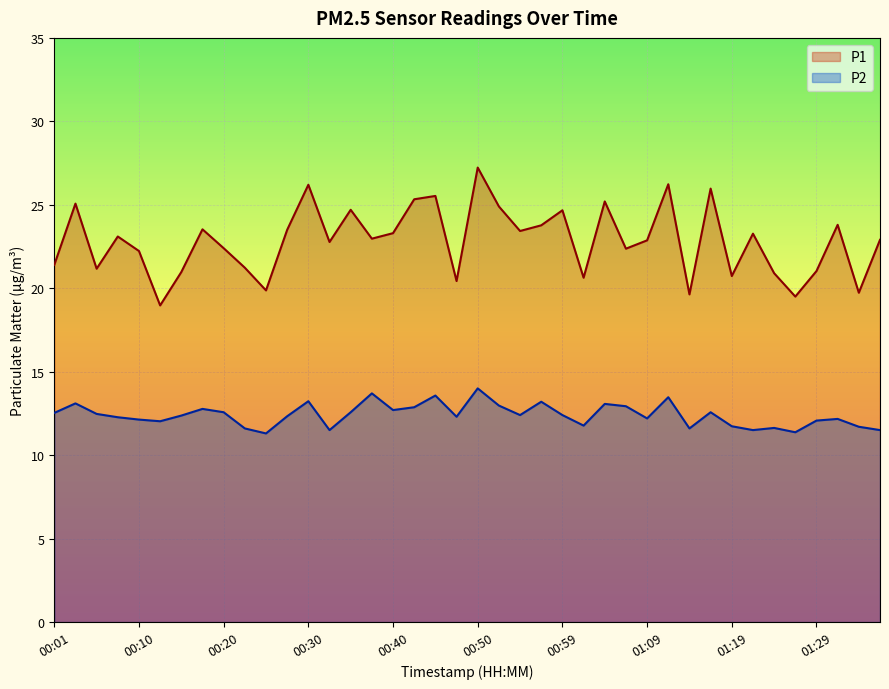

What is the value of the P1 point at the 38th from the left?

23.8